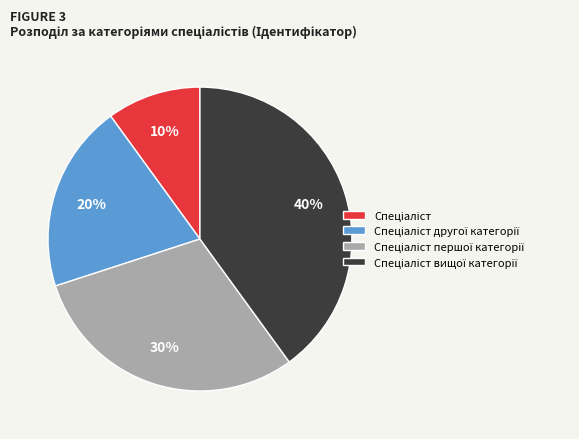

How many segments does this pie chart have?

4